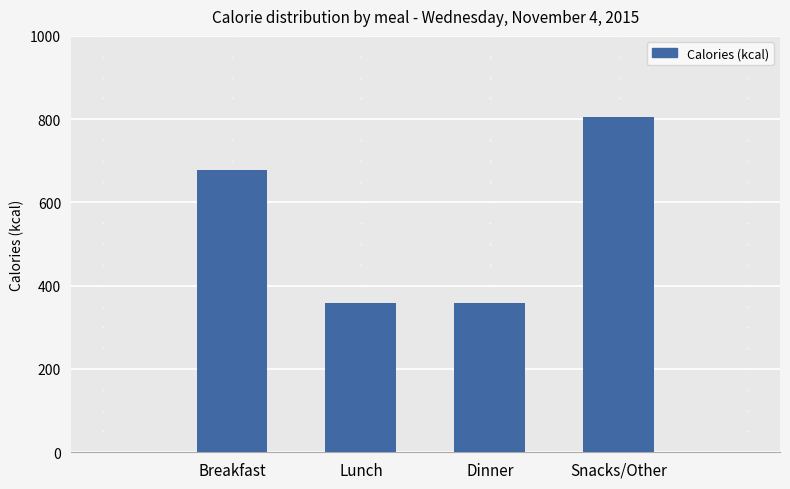

What is the difference between the maximum and minimum values?

447